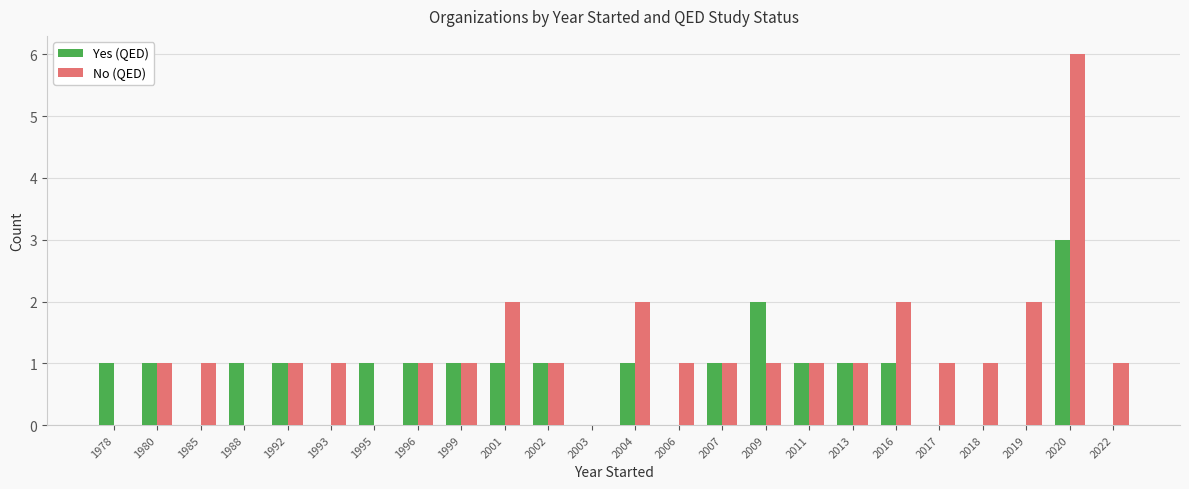

Reading left to right, what are all the values shown in this chart?

Yes (QED): 1978=1	1980=1	1985=0	1988=1	1992=1	1993=0	1995=1	1996=1	1999=1	2001=1	2002=1	2003=0	2004=1	2006=0	2007=1	2009=2	2011=1	2013=1	2016=1	2017=0	2018=0	2019=0	2020=3	2022=0
No (QED): 1978=0	1980=1	1985=1	1988=0	1992=1	1993=1	1995=0	1996=1	1999=1	2001=2	2002=1	2003=0	2004=2	2006=1	2007=1	2009=1	2011=1	2013=1	2016=2	2017=1	2018=1	2019=2	2020=6	2022=1